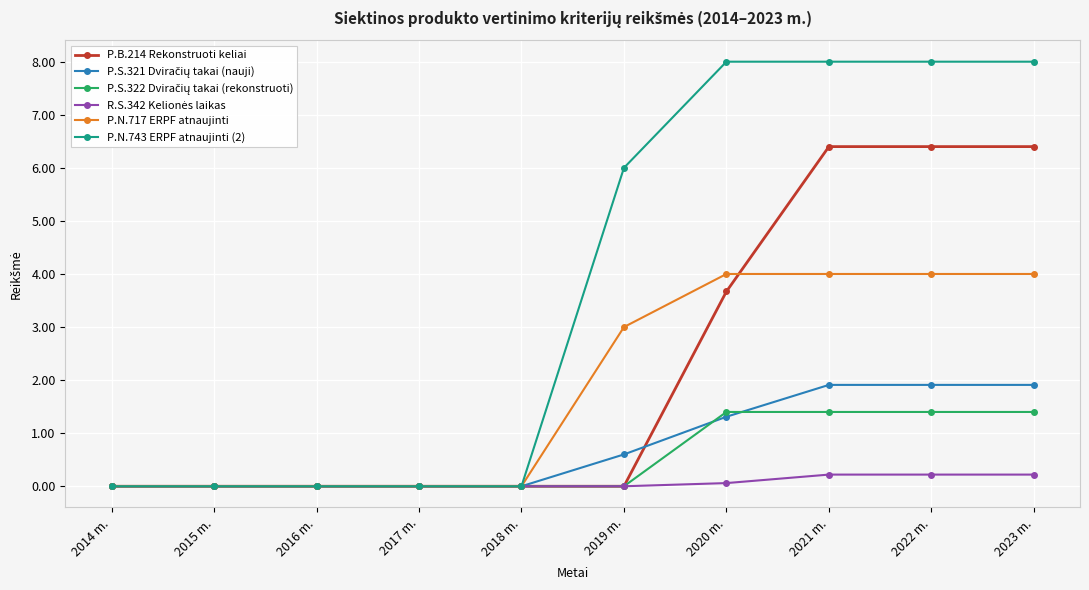

What is the greatest value displayed?

8.0